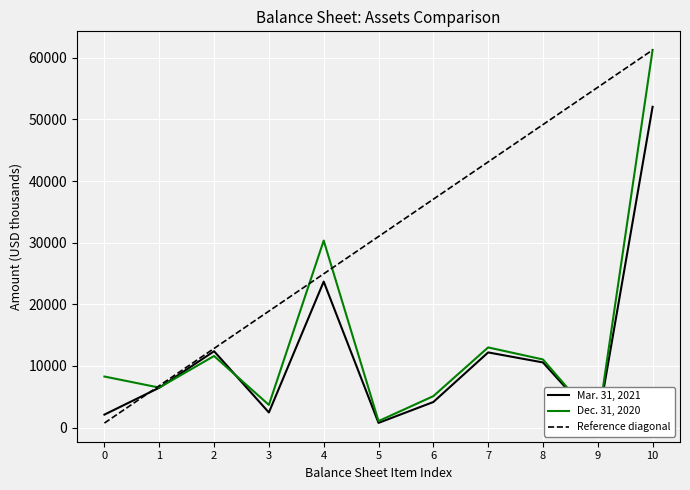

Reading right to left, what are all the values shown in this chart?

Mar. 31, 2021: 52043.0	724.0	10560.0	12187.0	4139.0	754.0	23679.0	2443.0	12379.0	6459.0	2098.0
Dec. 31, 2020: 61258.0	749.0	11043.0	12998.0	5090.0	1044.0	30334.0	3672.0	11608.0	6479.0	8275.0
Reference diagonal: 61258.0	55204.6	49151.2	43097.8	37044.4	30991.0	24937.6	18884.2	12830.8	6777.4	724.0